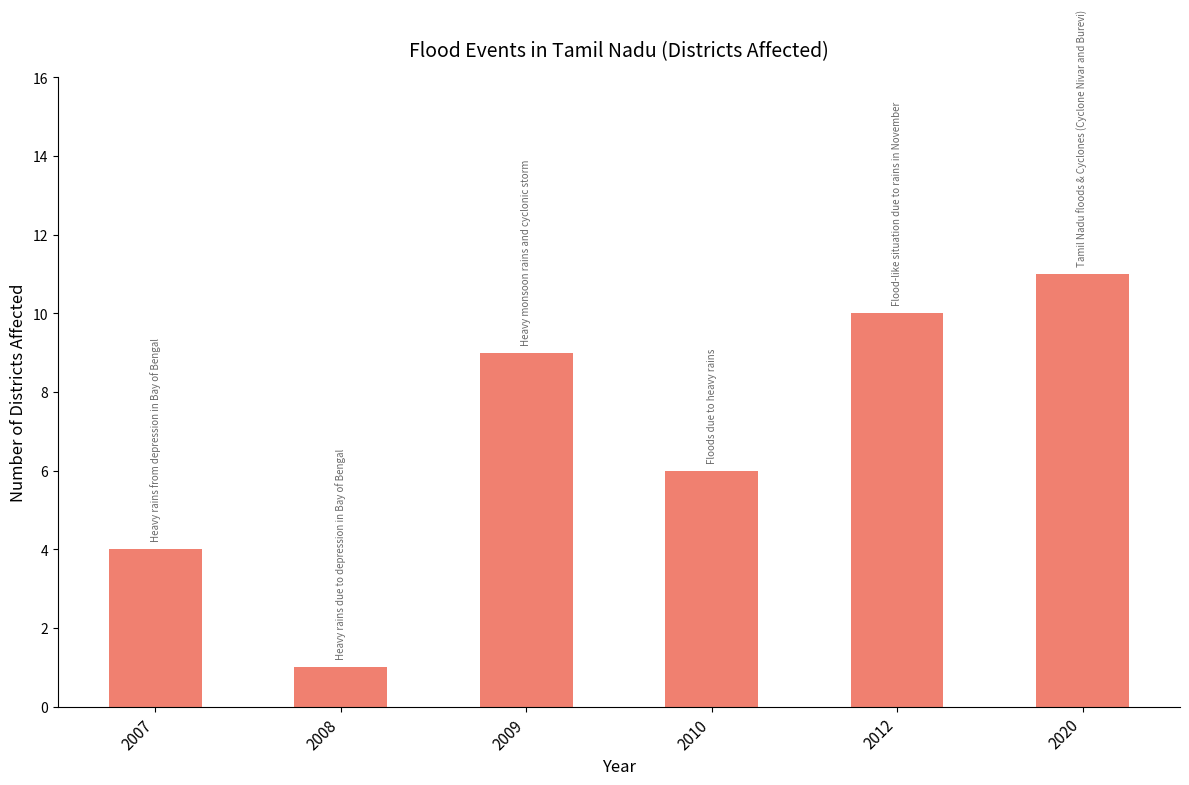

What is the difference between the second highest and second lowest values?

6